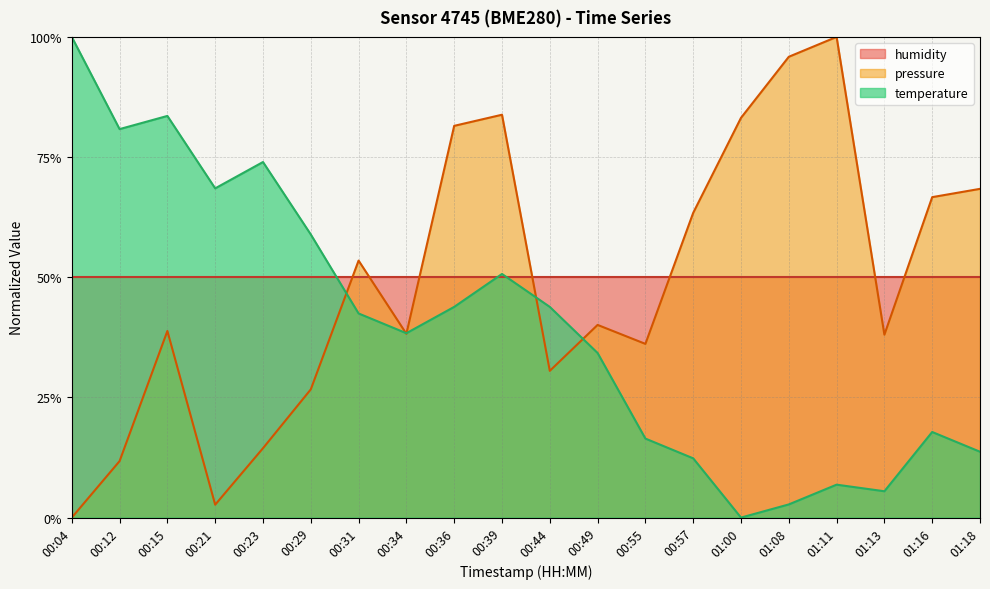

True or false: pressure has a value of 0.2 at 01:13.

False